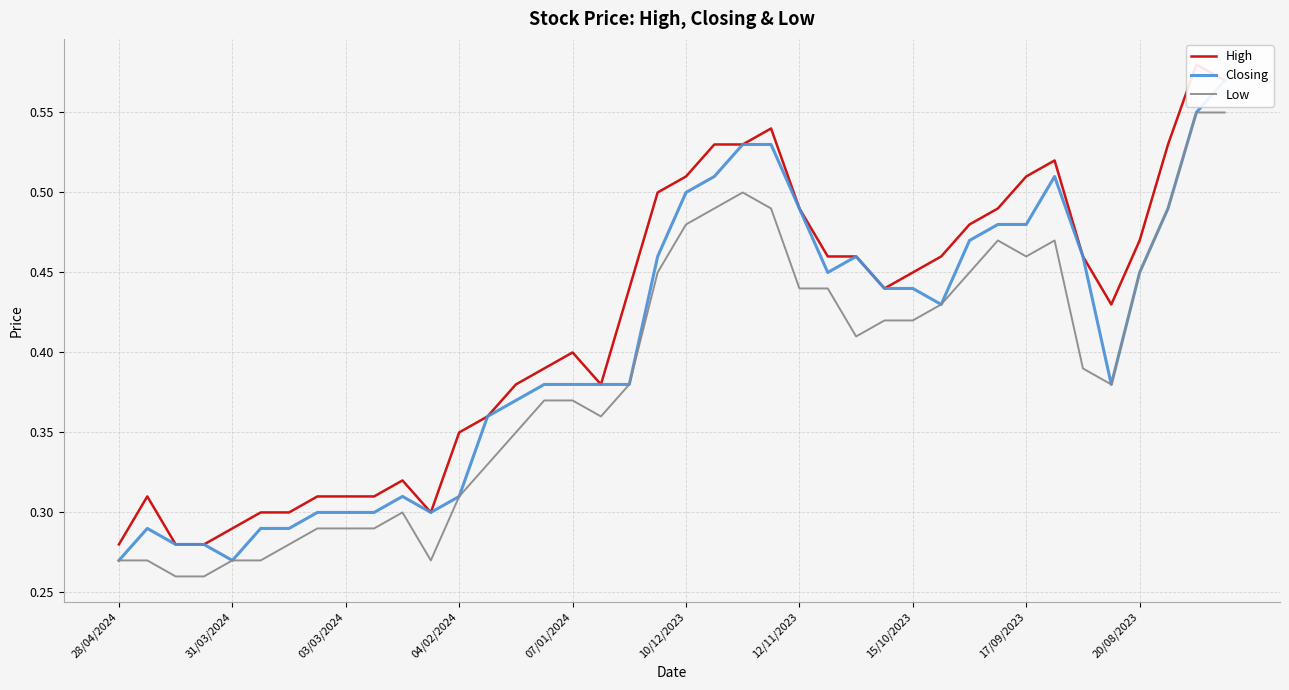

True or false: Low has a value of 0.6 at 17/09/2023.

False